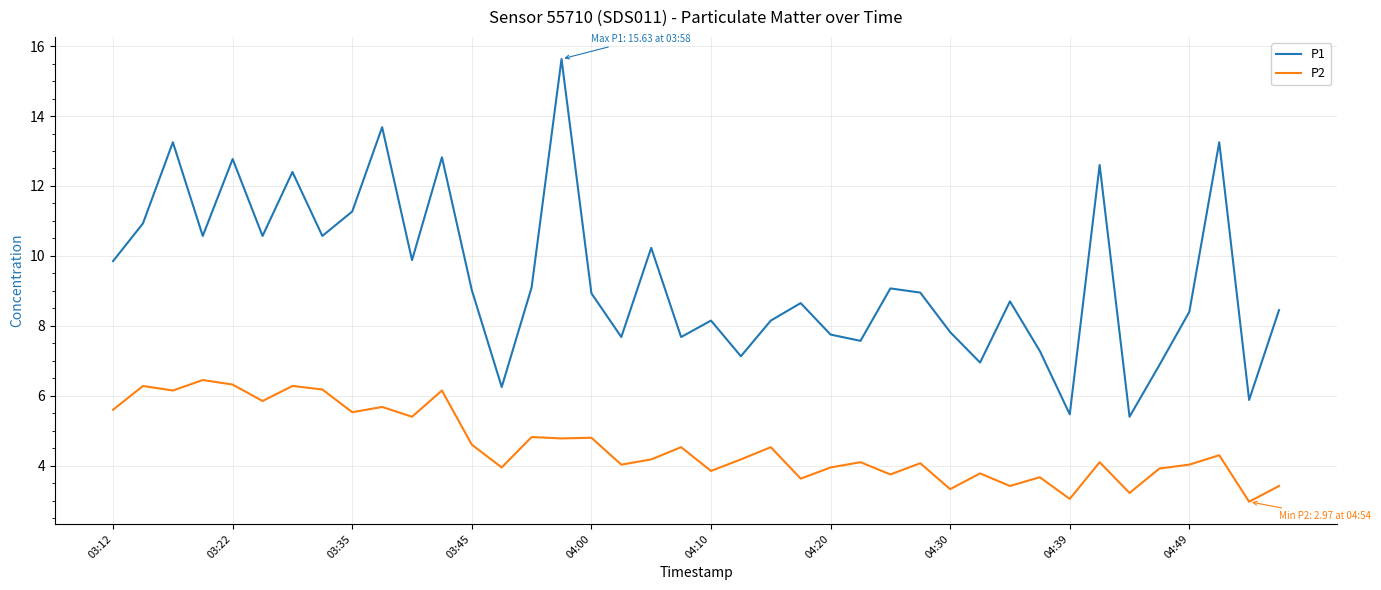

Which series has the largest total across all categories?

P1